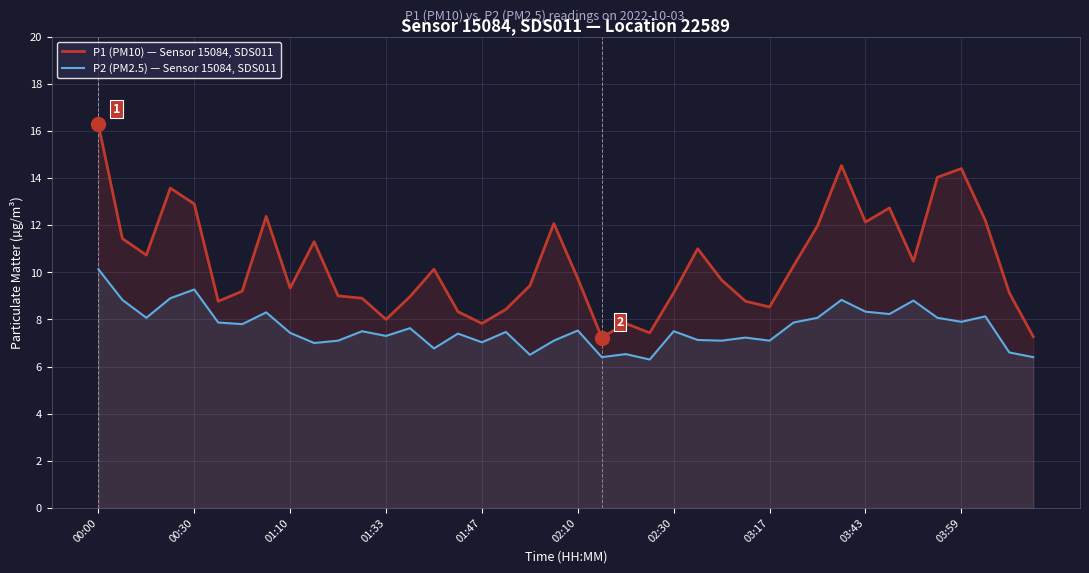

What is the spread (max minus min) of values at 03:59?

6.5